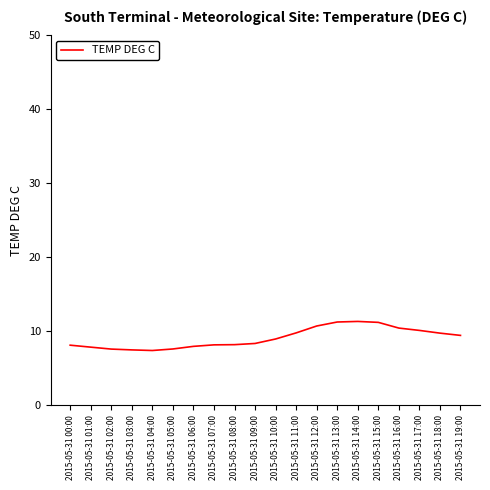

What is the sum of all values?

181.5